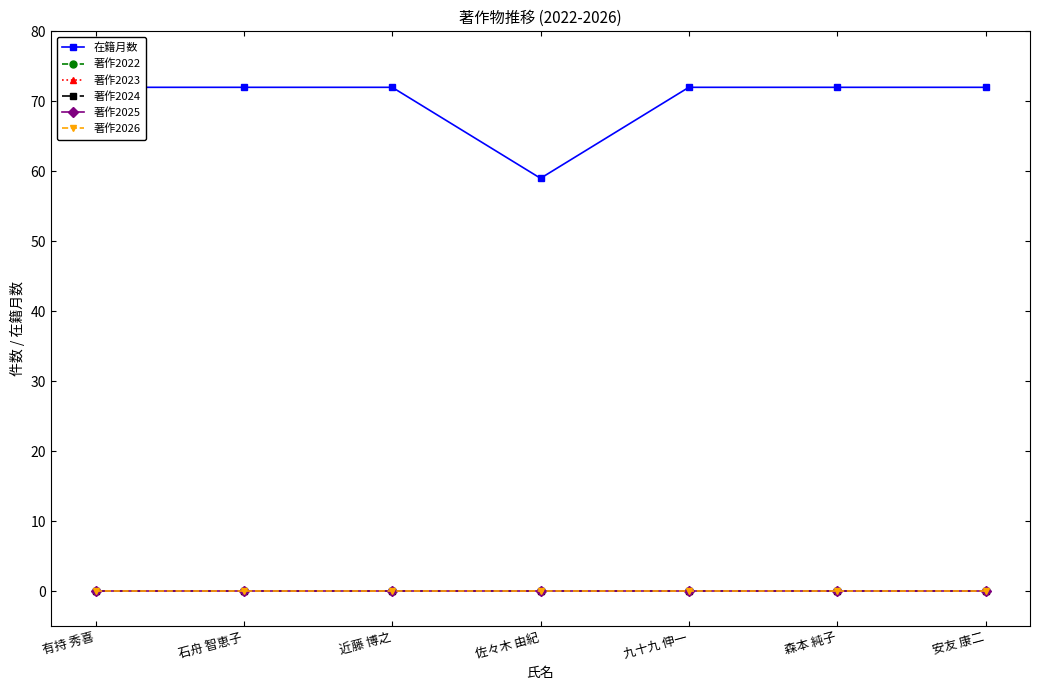

List the series in order of their peak value, lowest first.

著作2022, 著作2023, 著作2024, 著作2025, 著作2026, 在籍月数